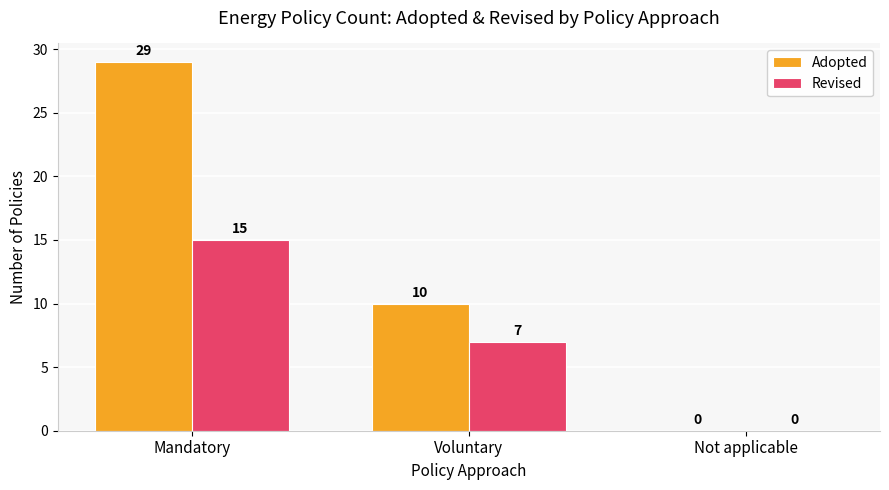

Is it true that Revised equals -8 at Not applicable?

False